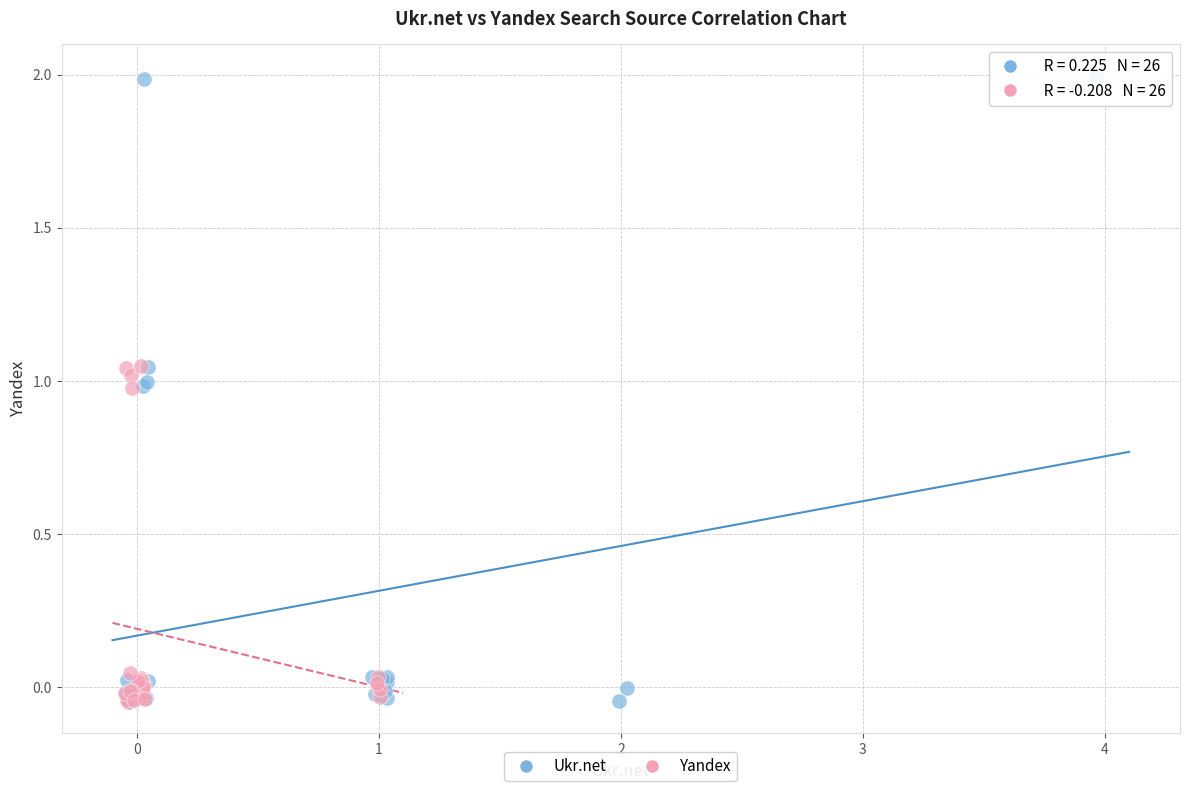

What are all the series names shown in the legend?

Ukr.net, Yandex